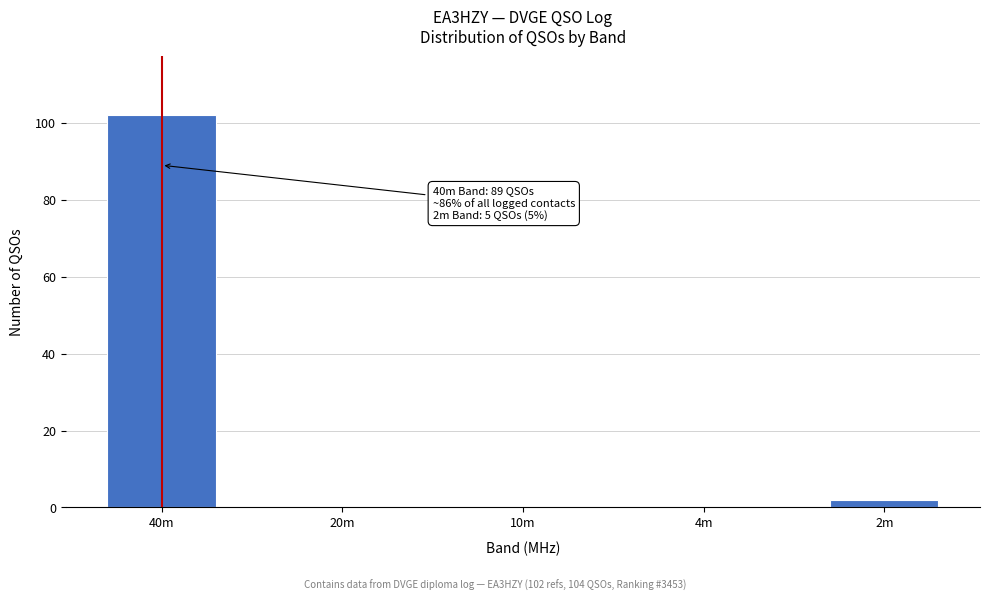

Reading right to left, transcribe all the data shown in this chart.

2m=2	4m=0	10m=0	20m=0	40m=102